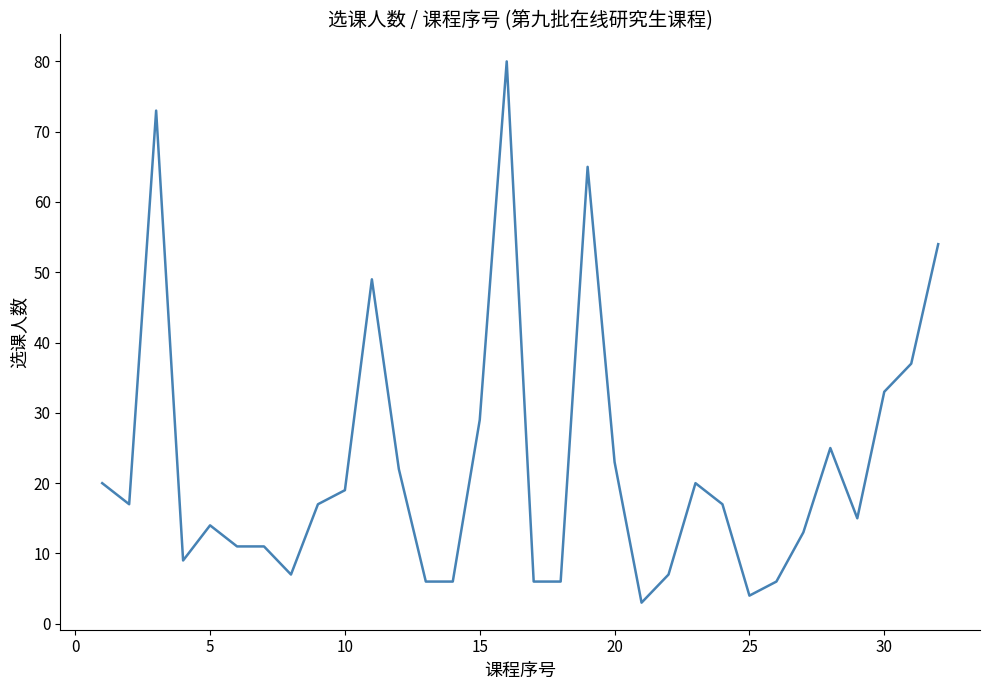

What is the difference between the maximum and minimum values?

77